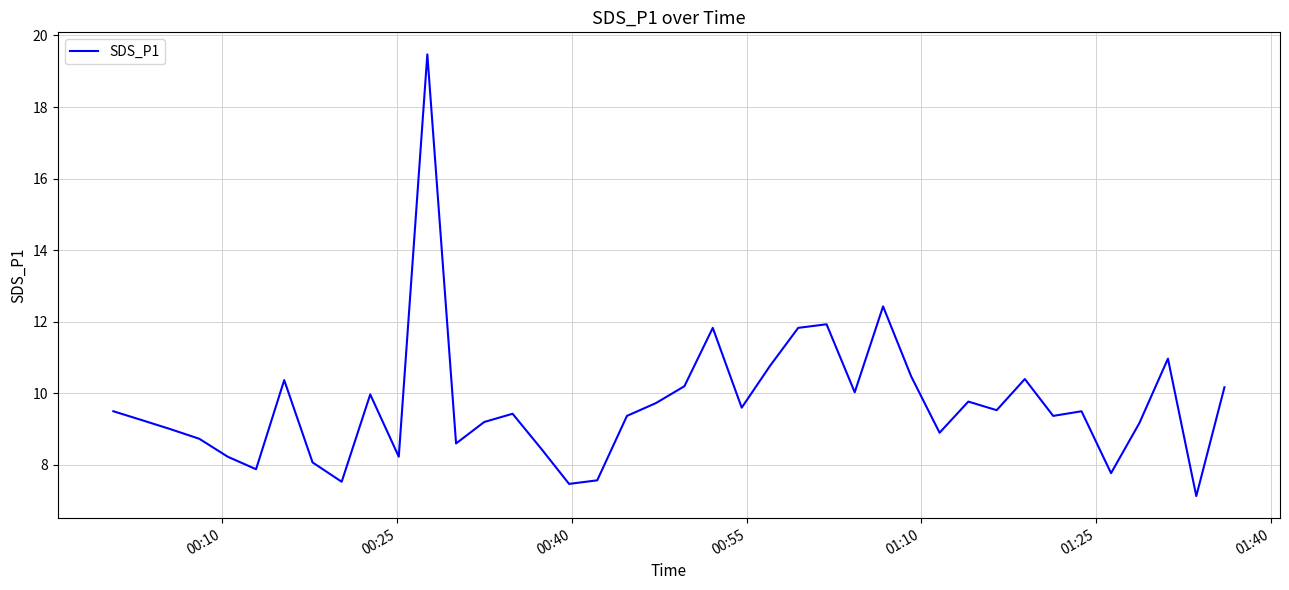

What is the greatest value displayed?

19.5